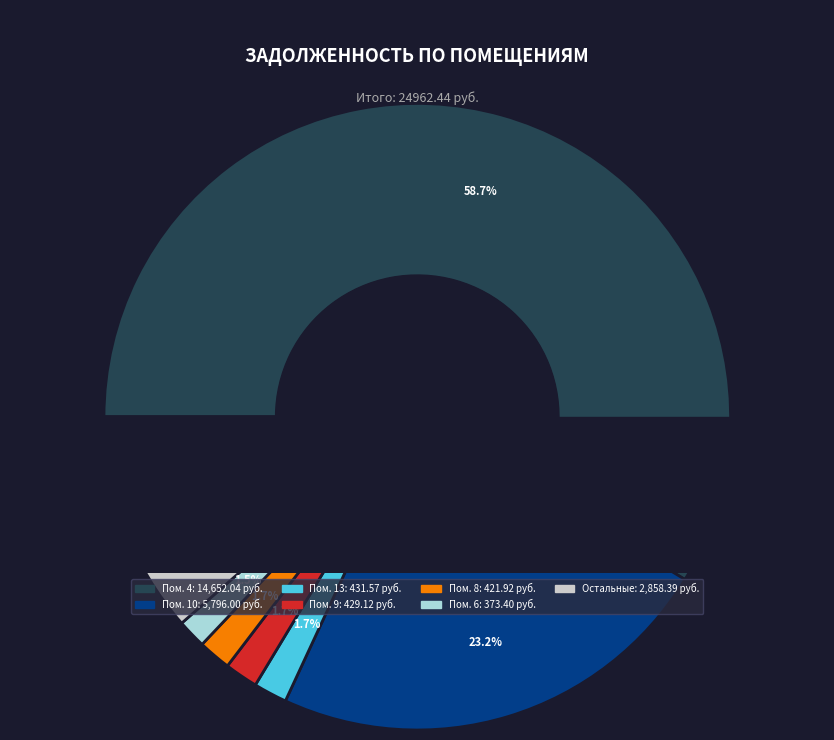

Is it true that 3 is 10% of the pie?

False